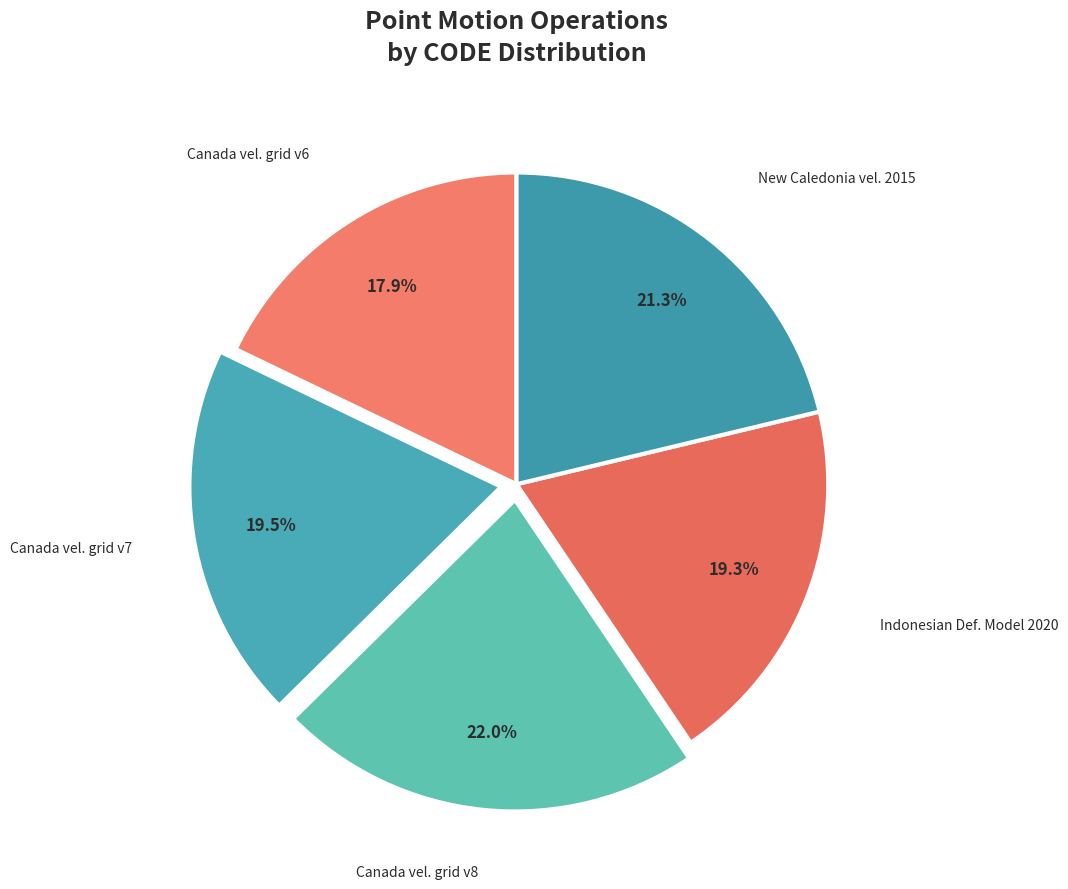

Count the number of slices in the pie.

5